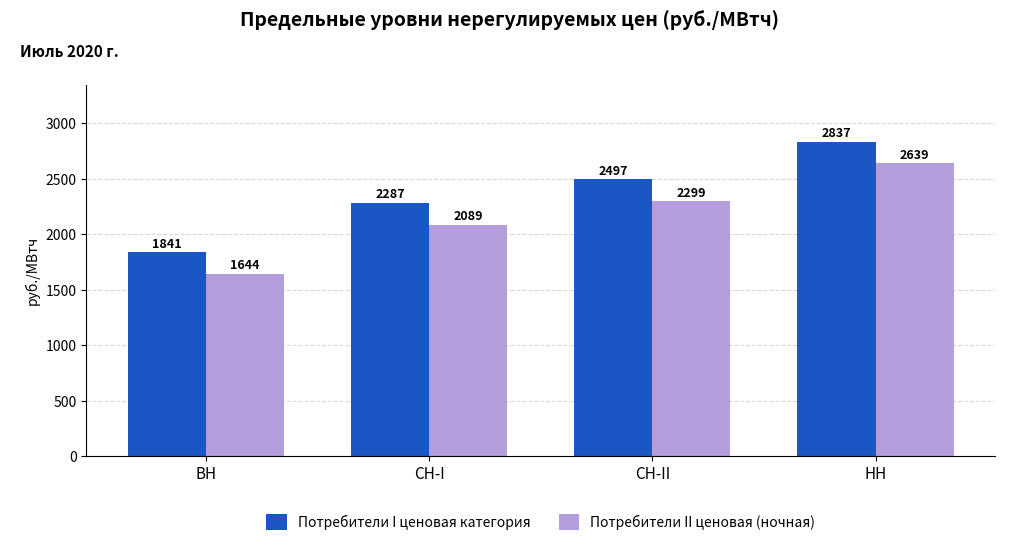

What is the highest value of the Потребители II ценовая (ночная) series?

2639.1